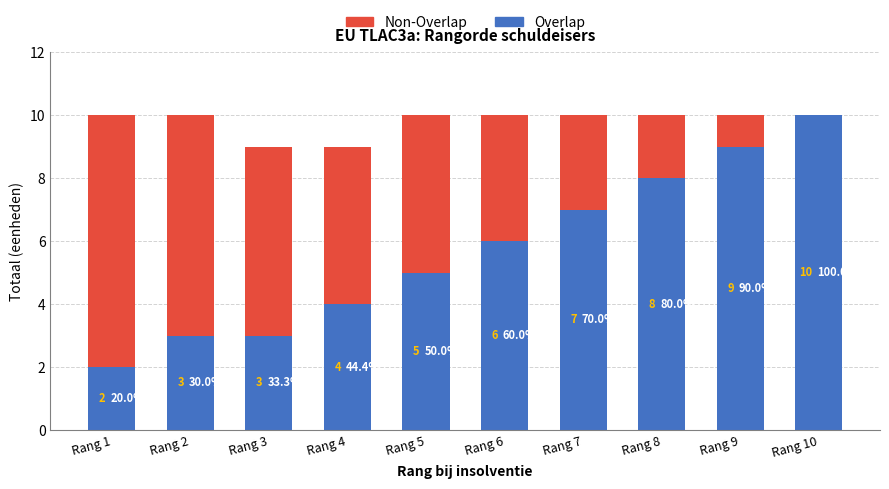

Is it true that Overlap equals 5 at Rang 5?

True